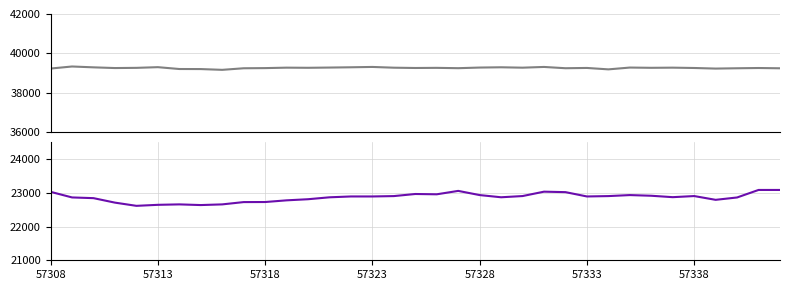

How many interior local peaks does the col_518 series have?

11